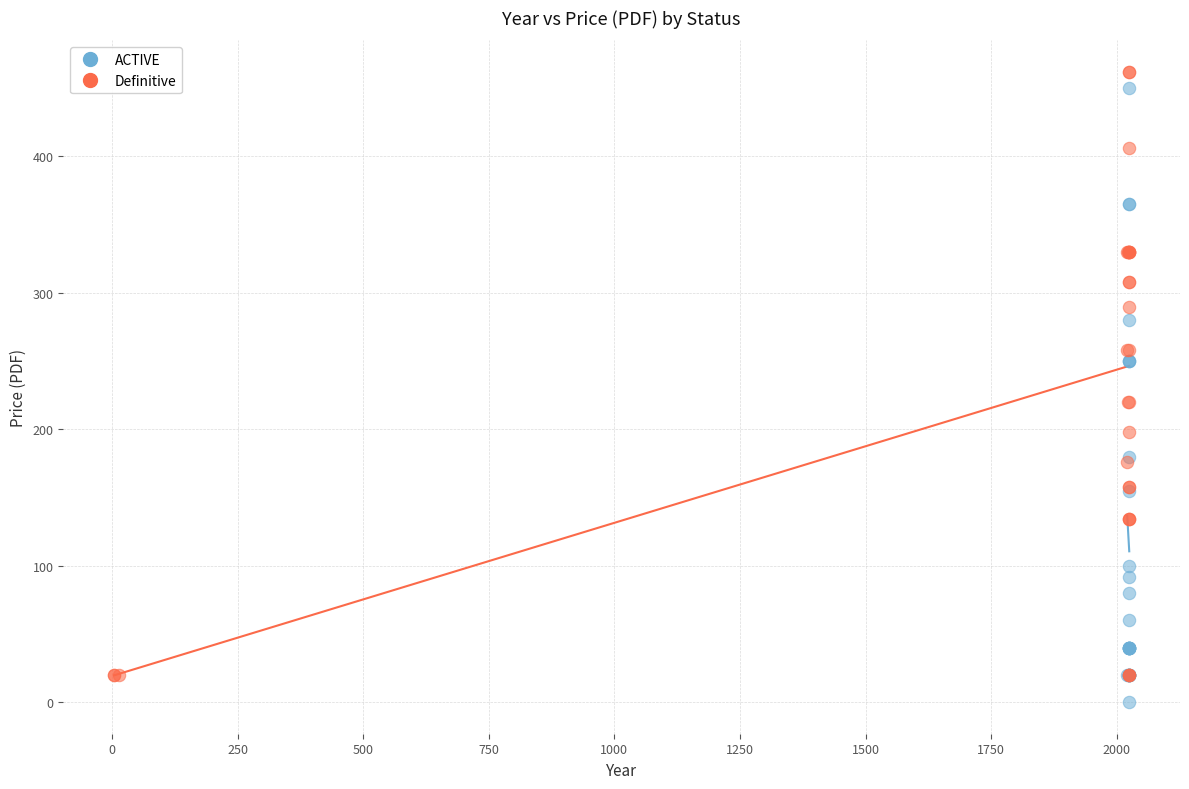

What are all the series names shown in the legend?

ACTIVE, Definitive